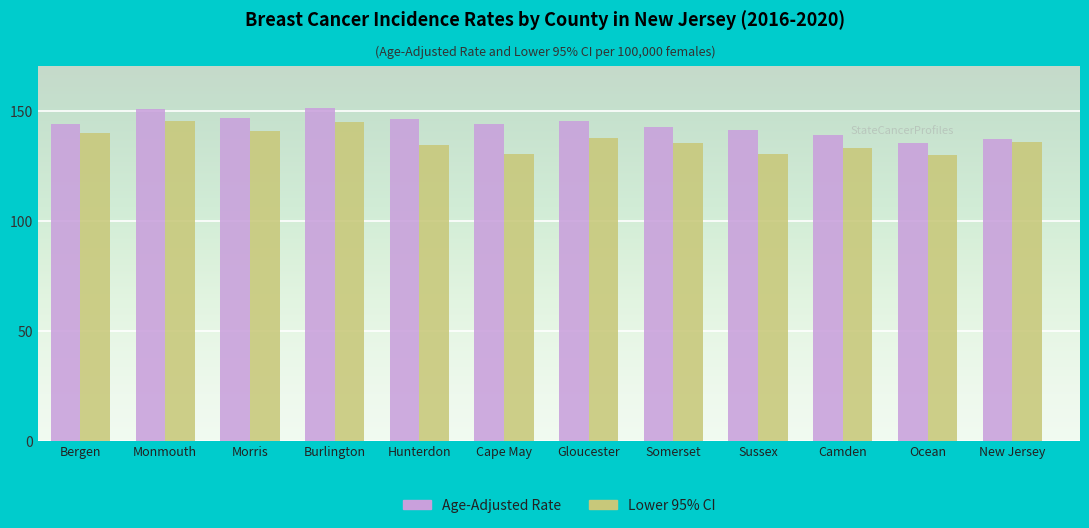

What is the approximate value of Age-Adjusted Rate at Camden?

138.7